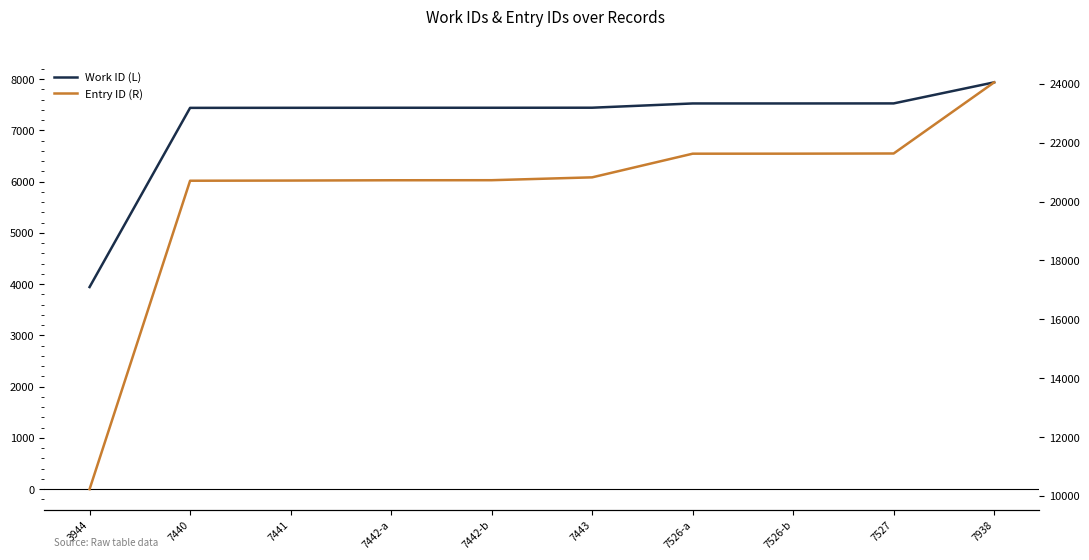

Is it true that Work ID (L) equals 3944 at 3944?

True